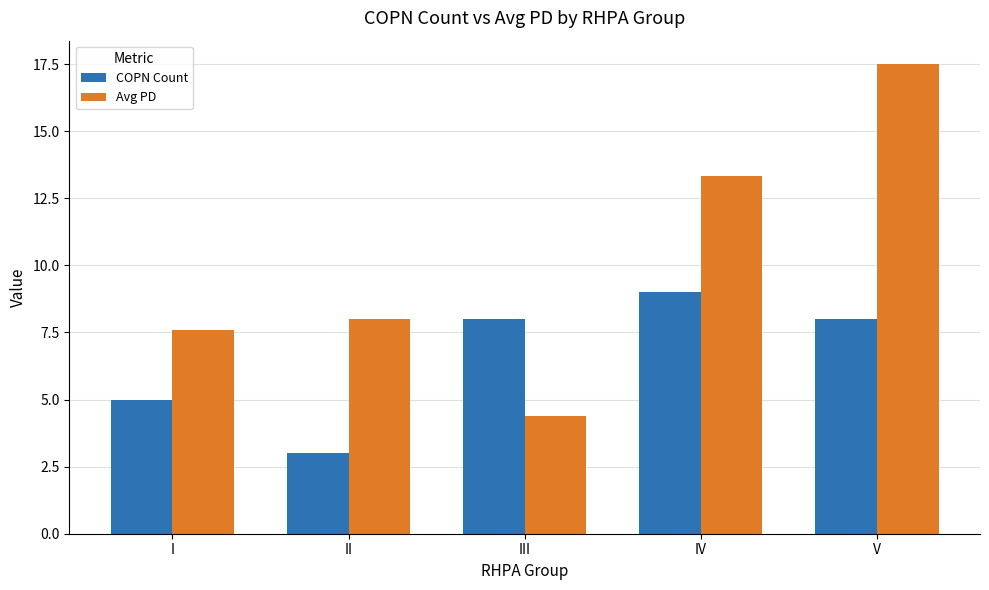

Reading left to right, what are all the values shown in this chart?

COPN Count: 5.0	3.0	8.0	9.0	8.0
Avg PD: 7.6	8.0	4.4	13.3	17.5